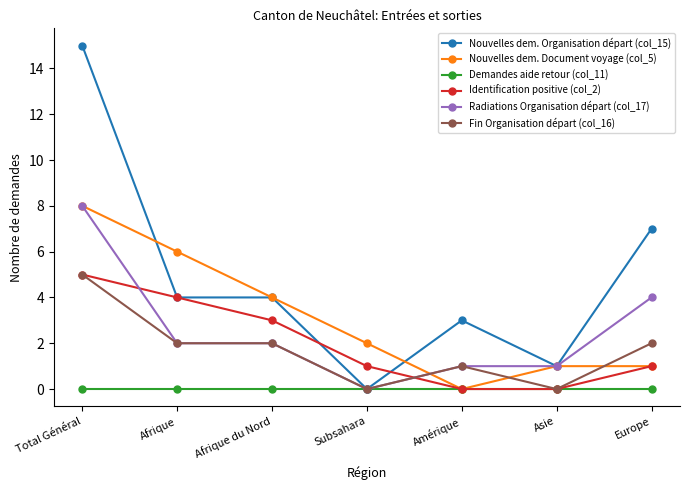

Does the chart have visible grid lines?

No